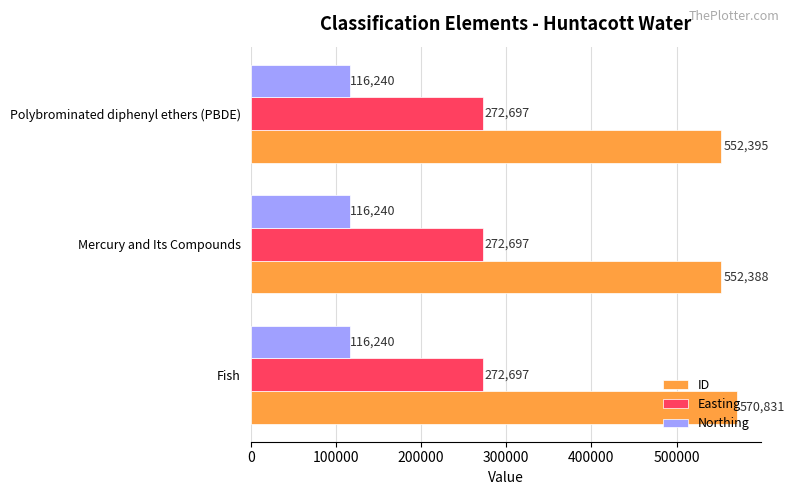

What is the lowest value of the ID series?

552388